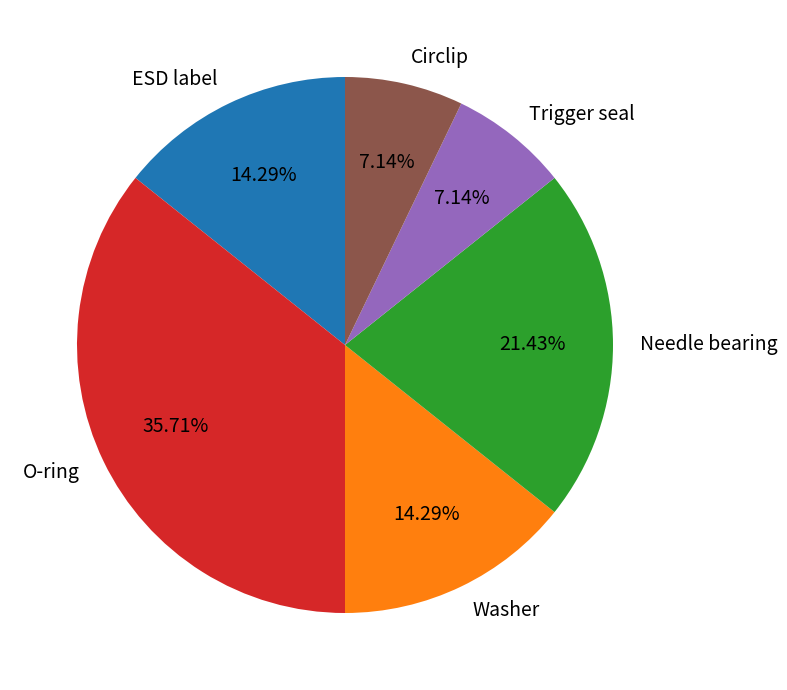

What is the largest slice in the pie chart?

O-ring